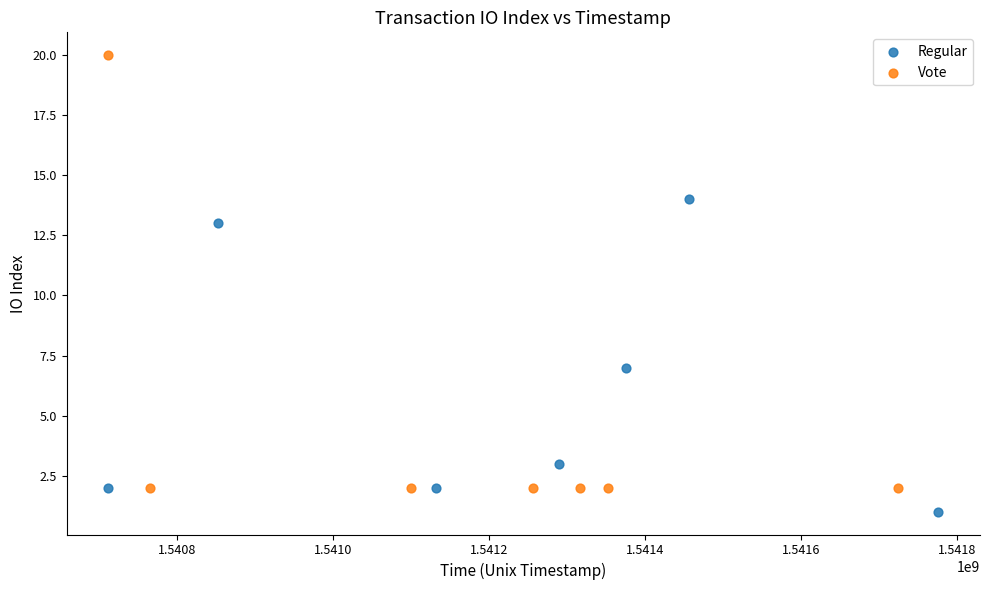

Which series contains the lowest Y value?

Regular